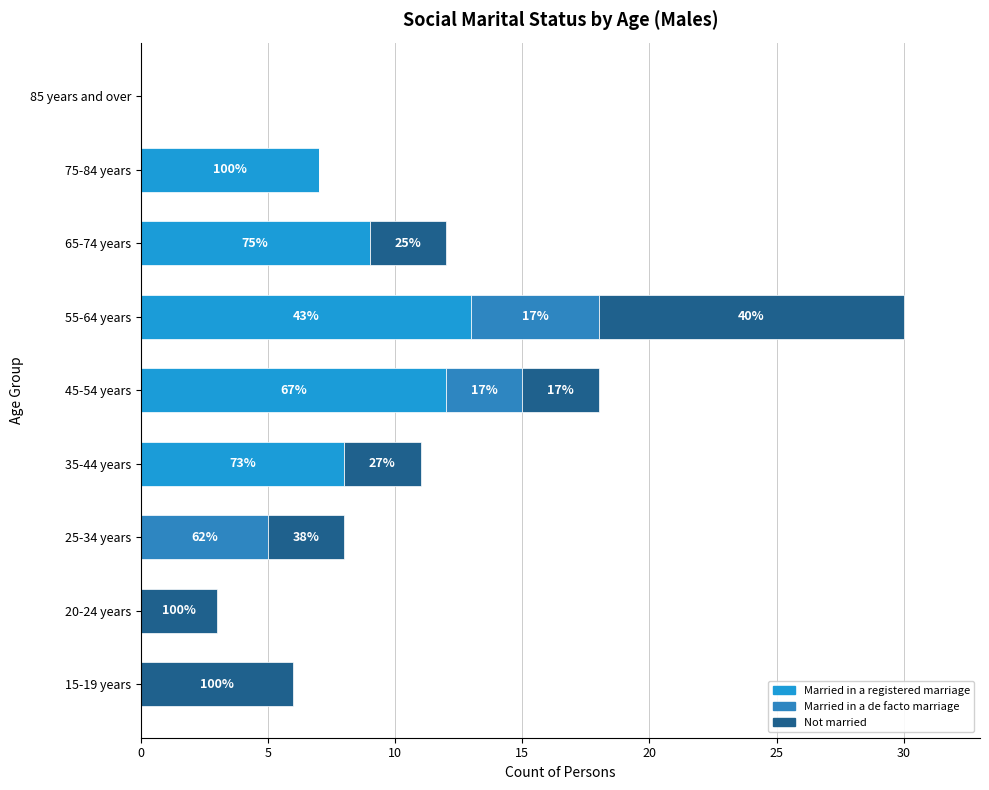

Reading left to right, extract all data points from this chart.

Married in a registered marriage: 0	0	0	8	12	13	9	7	0
Married in a de facto marriage: 0	0	5	0	3	5	0	0	0
Not married: 6	3	3	3	3	12	3	0	0